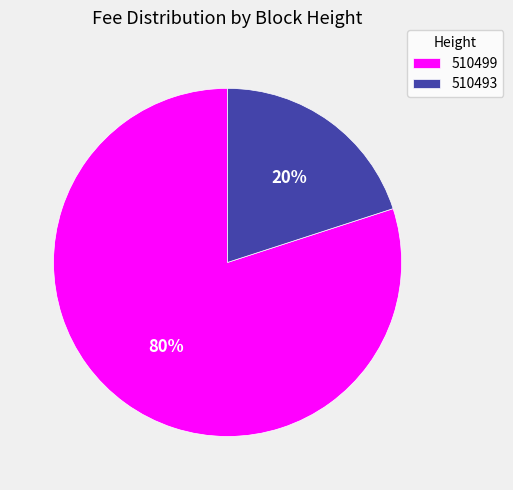

Does any single category account for the majority?

Yes